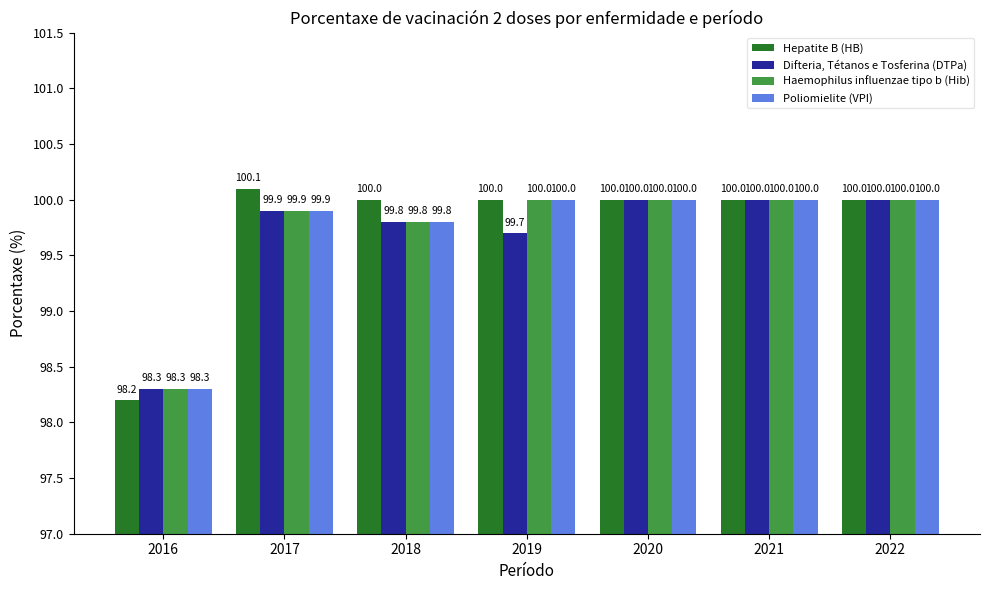

What is the sum of the Hepatite B (HB) values at 2021 and 2020?

200.0